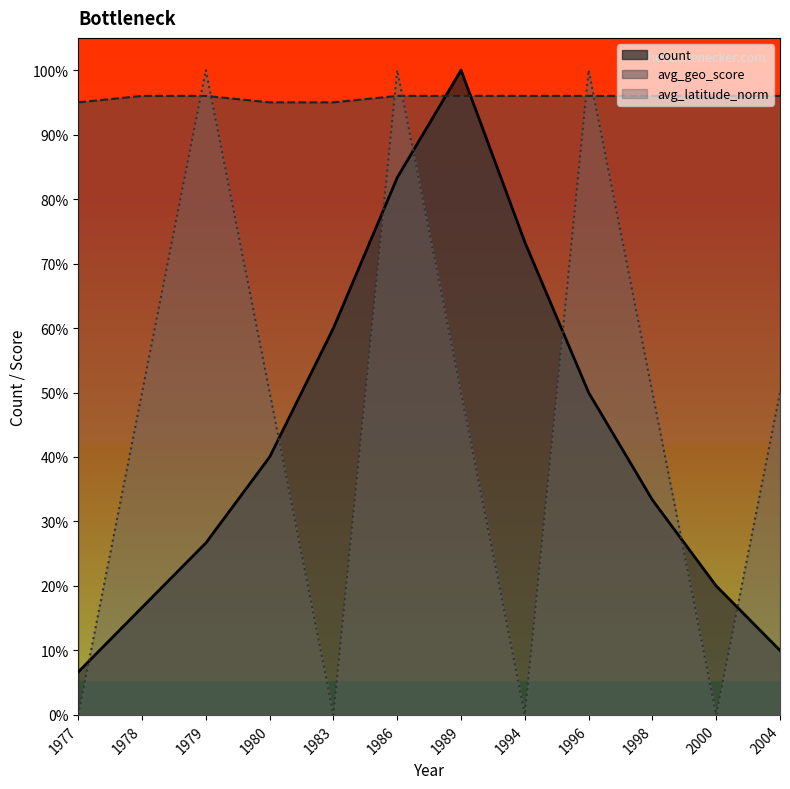

Reading left to right, list all the values displayed in this chart.

avg_geo_score: 0.9	1.0	1.0	0.9	0.9	1.0	1.0	1.0	1.0	1.0	1.0	1.0
count: 0.1	0.2	0.3	0.4	0.6	0.8	1.0	0.7	0.5	0.3	0.2	0.1
avg_latitude: 0.0	0.5	1.0	0.5	0.0	1.0	0.5	0.0	1.0	0.5	0.0	0.5